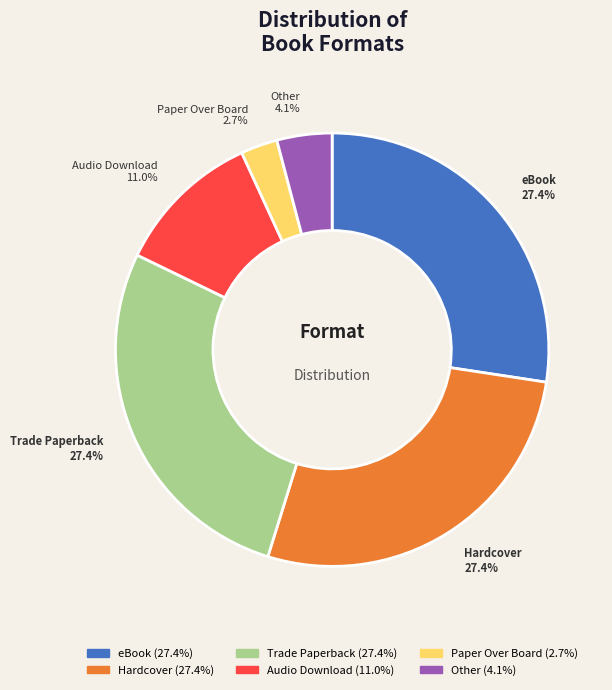

Count the number of slices in the pie.

6